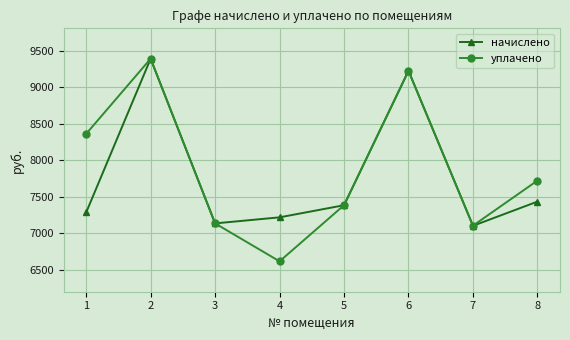

What is the difference between the maximum and minimum values in the уплачено series?

2771.0